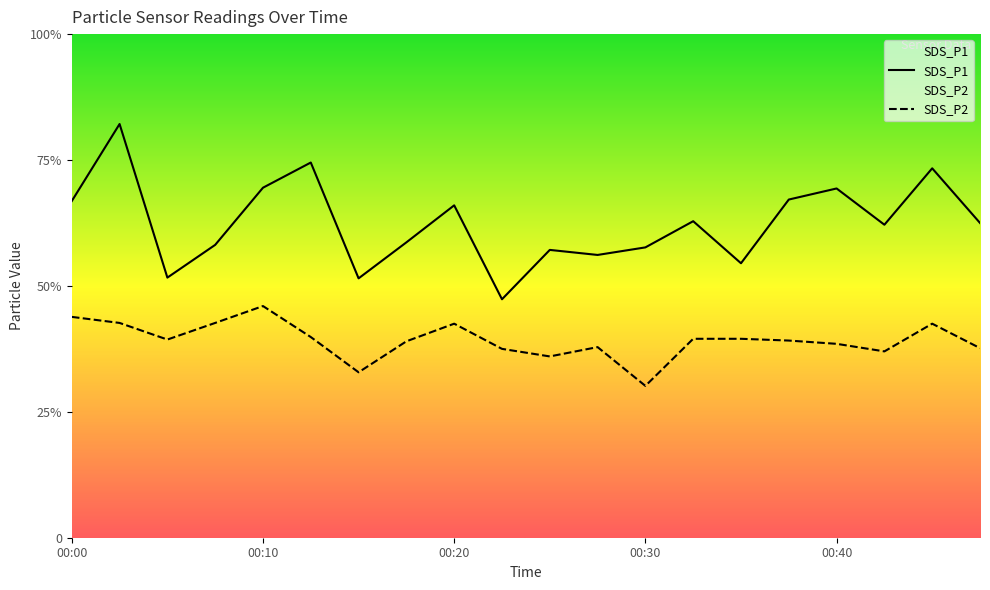

How many values in the SDS_P1 series exceed 12?

11